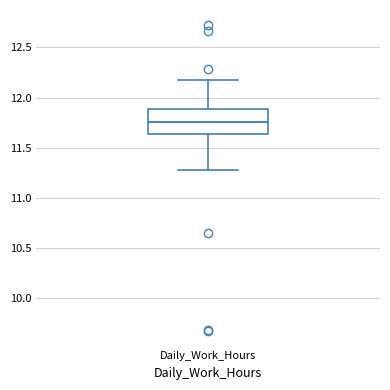

Where does the lower whisker of the box for Daily_Work_Hours end on the y-axis? The values are not printed on the chart, so give them approximately, as read against the axis.

11.30